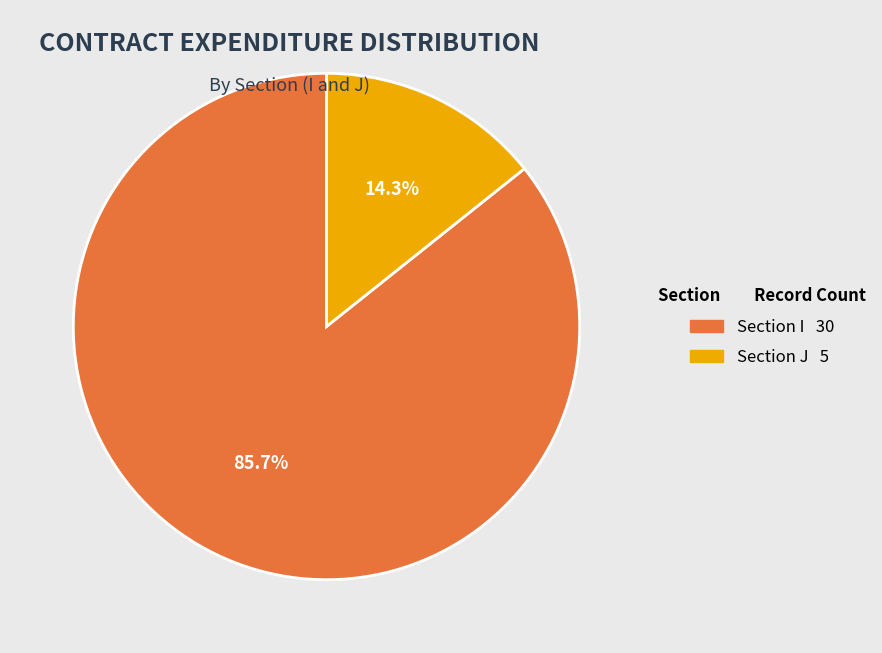

How many slices are in this pie chart?

2